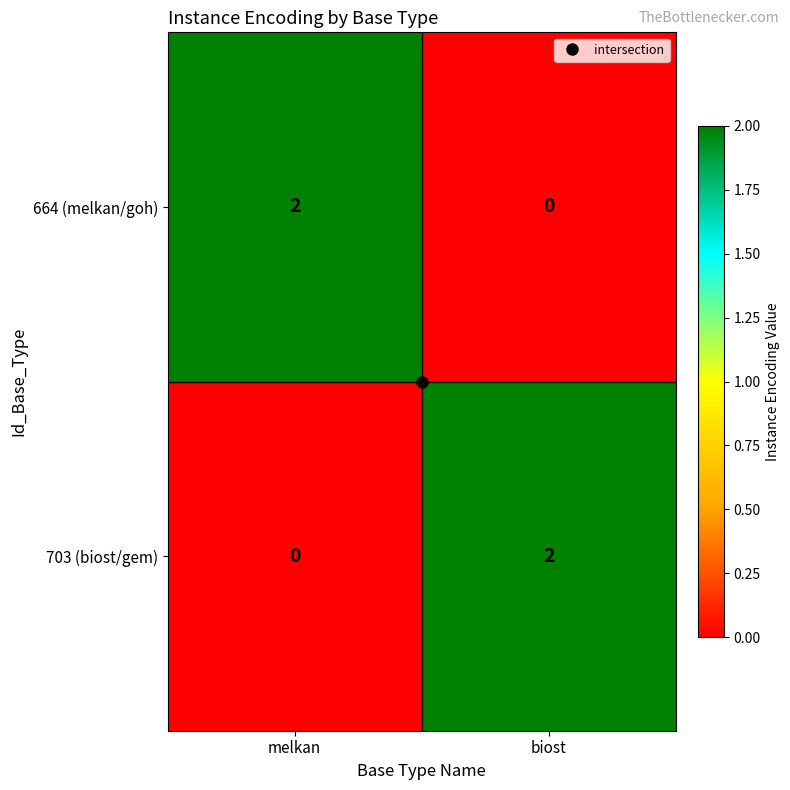

Rank the categories by 703 (biost/gem) value from highest to lowest.

biost, melkan